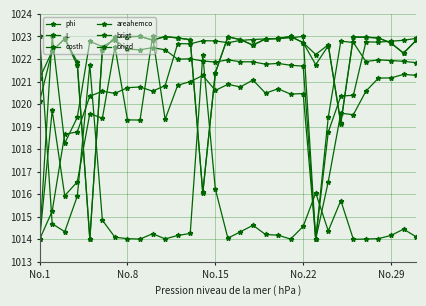

At which category does costh reach its first local valley?

No.15